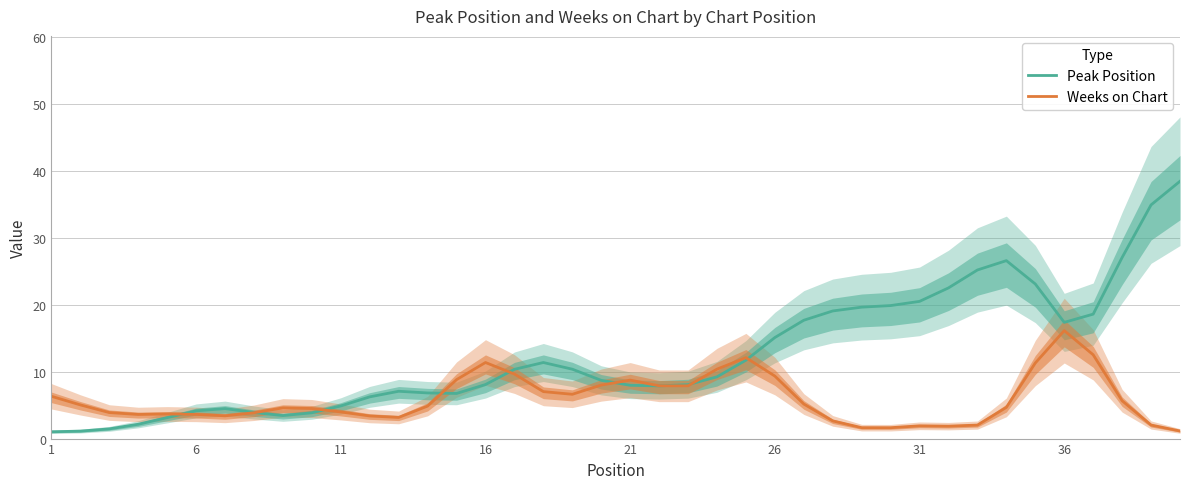

What is the sum of all Weeks on Chart values?

236.0